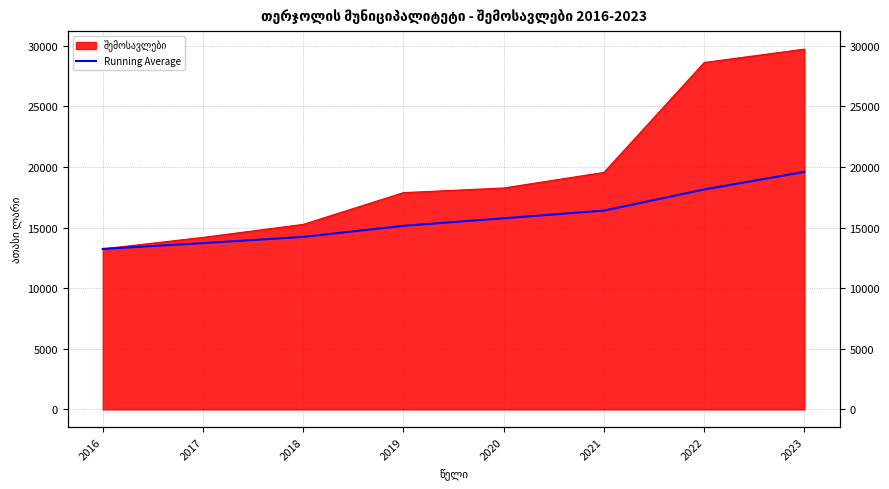

What is the change in value from 2022 to 2023?

+1446.4